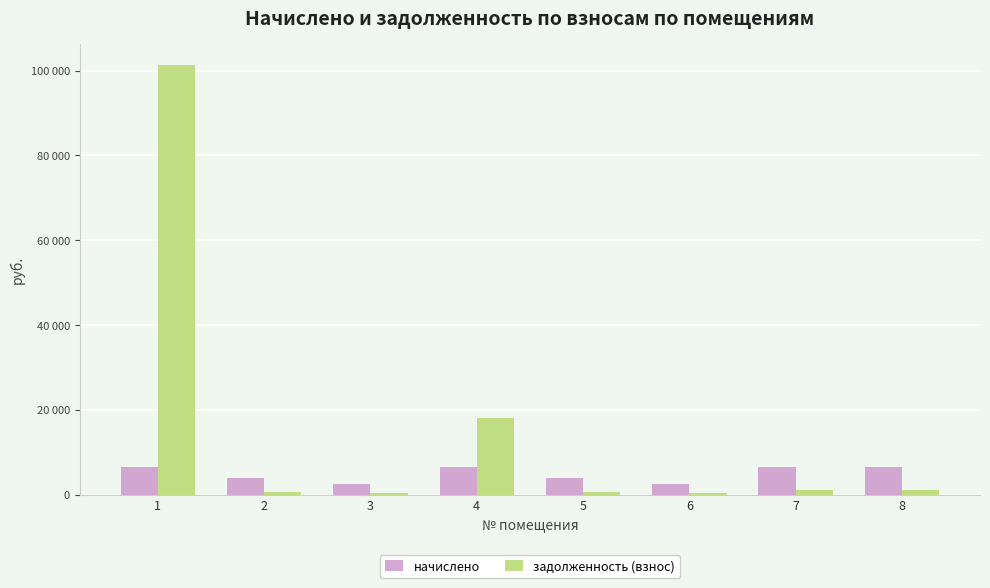

What are all the series names shown in the legend?

начислено, задолженность (взнос)